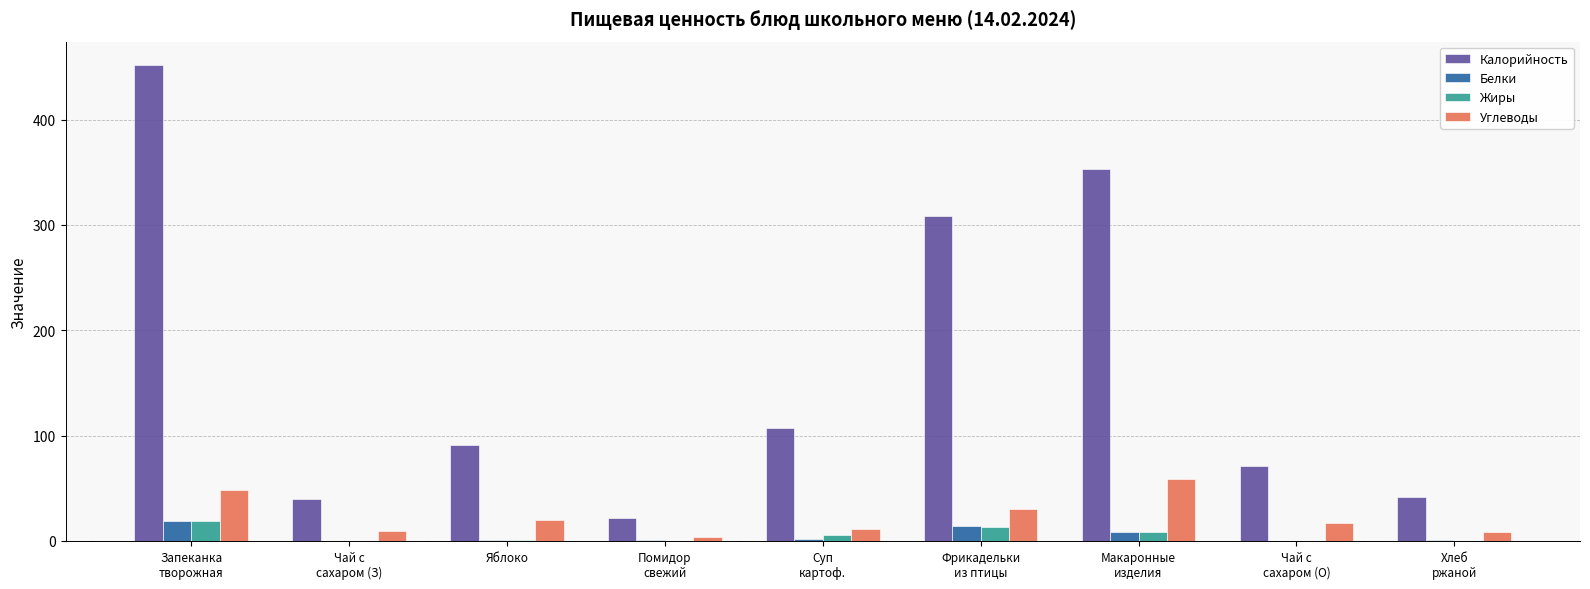

Which series has the largest total across all categories?

Калорийность